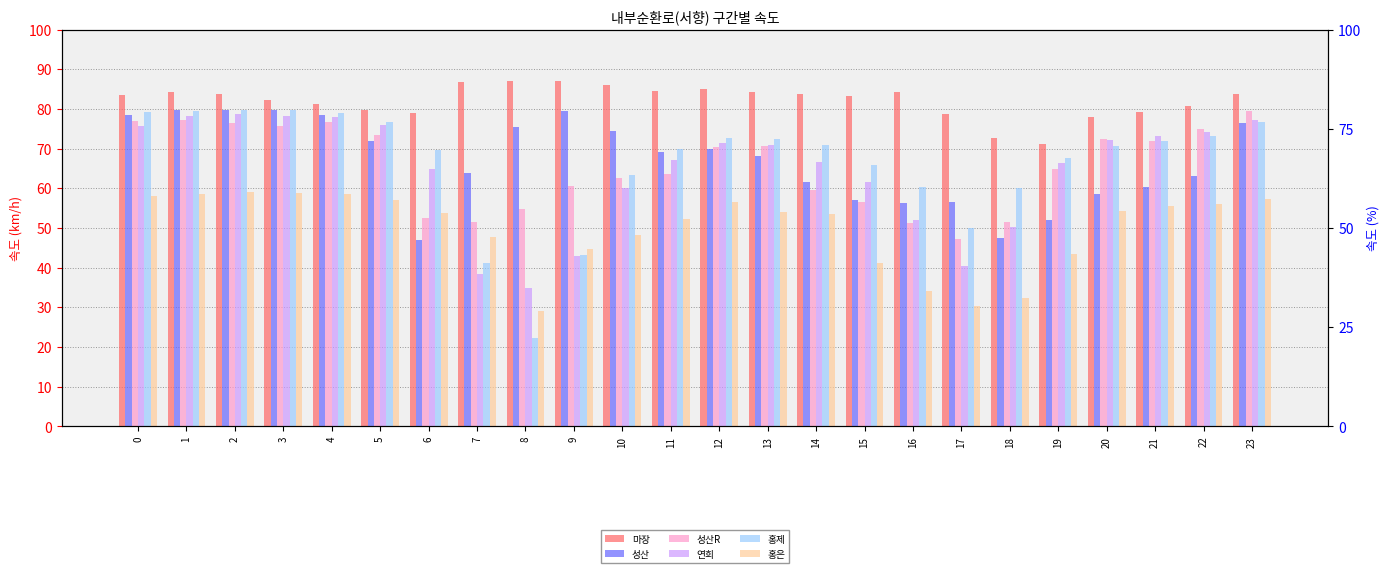

How many values in the 성산 series exceed 69?

12